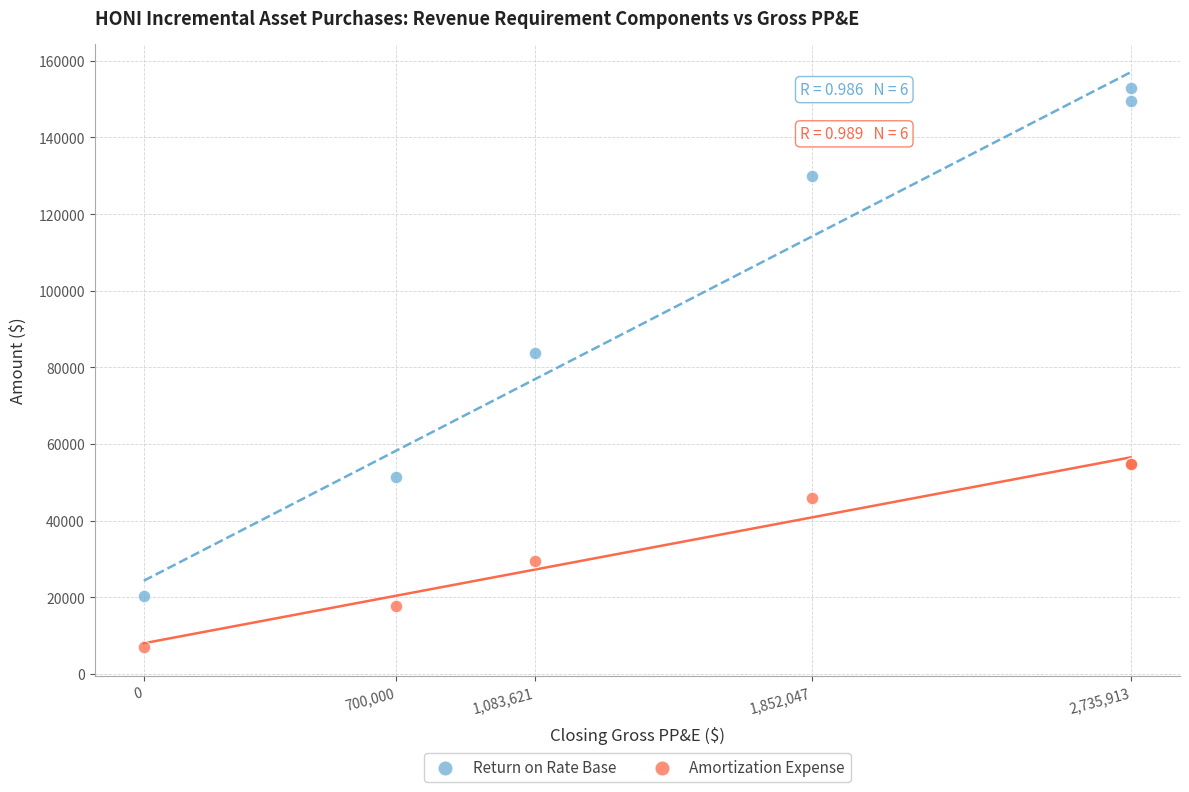

Which series reaches the maximum Y coordinate?

Return on Rate Base